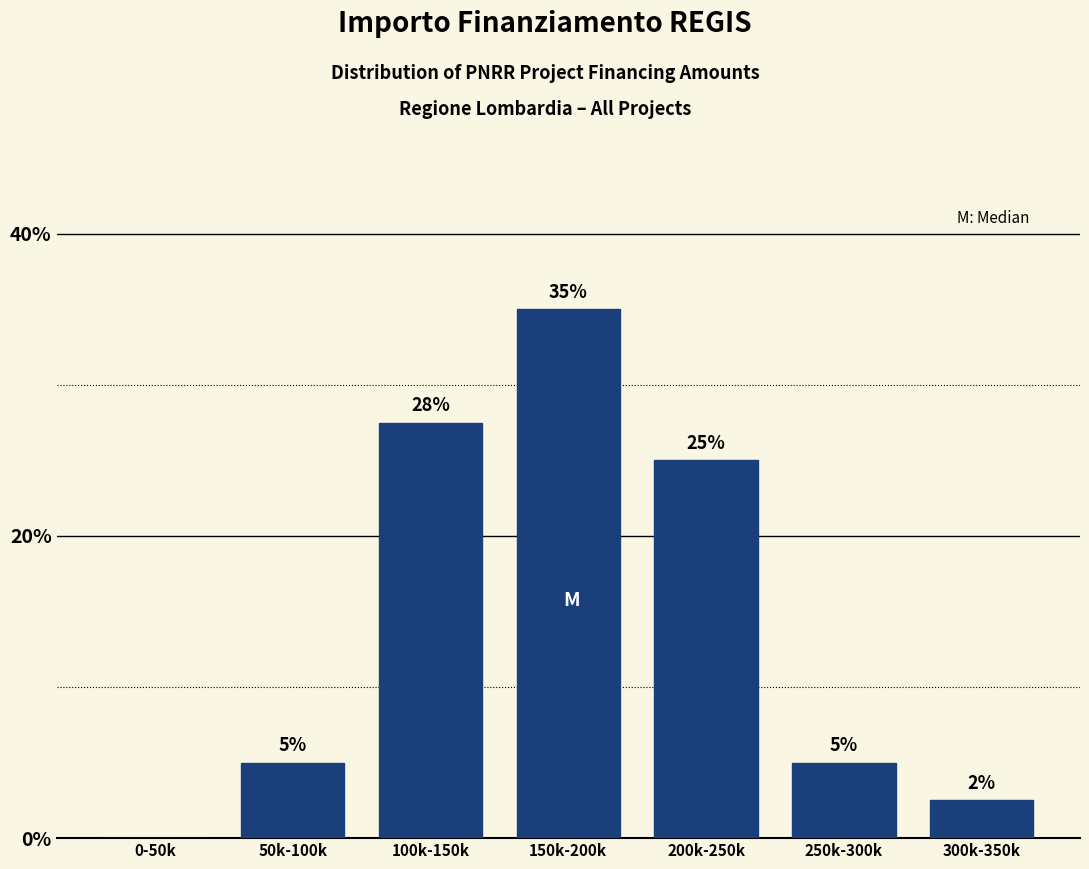

What is the sum of the values at 50k-100k and 0-50k?

5.0